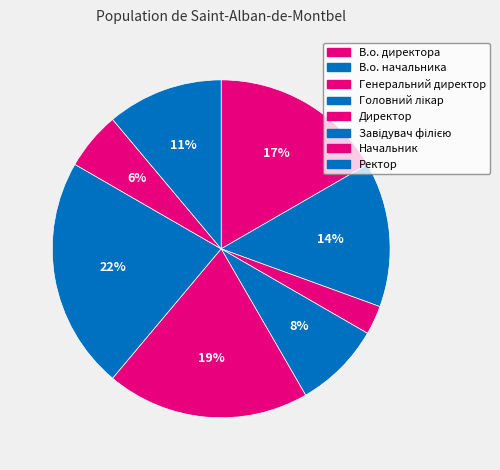

What is the largest slice in the pie chart?

Завідувач філією